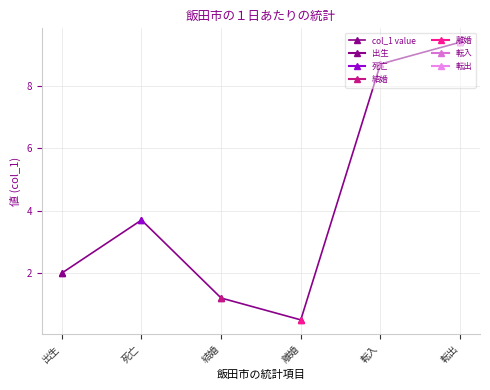

Count the number of data series in this chart.

1